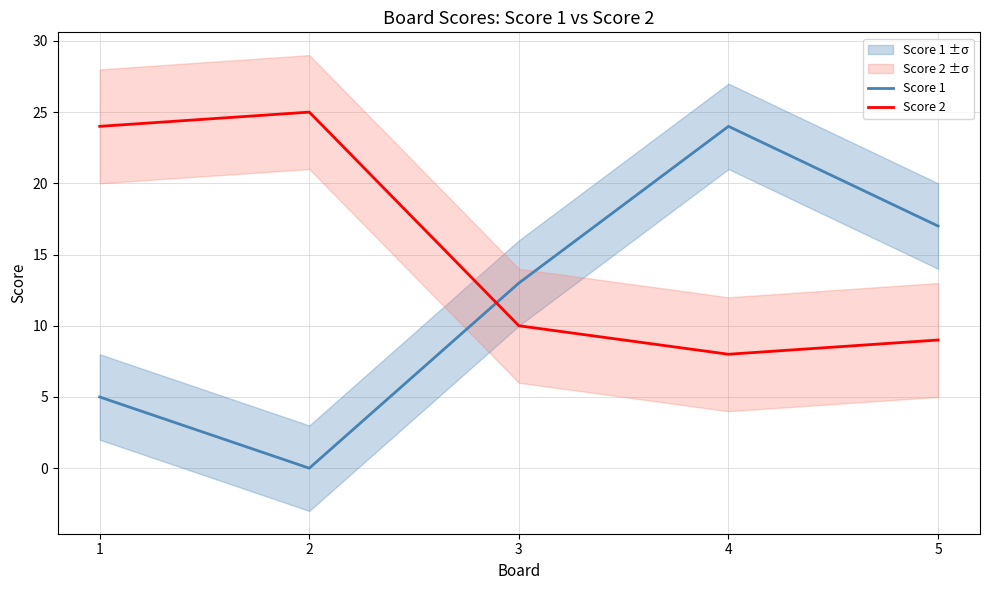

What is the sum of the Score 1 values at 5 and 2?

17